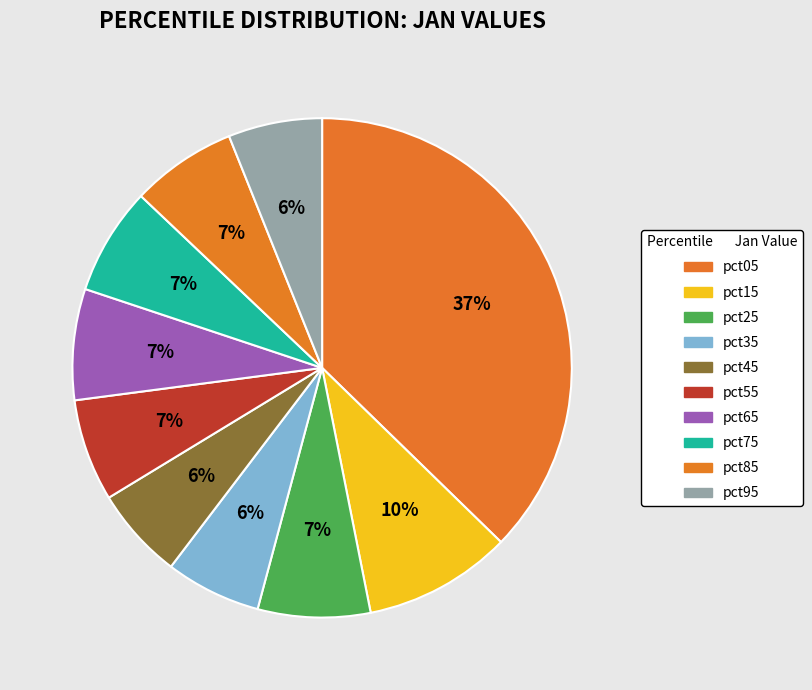

Count the number of slices in the pie.

10